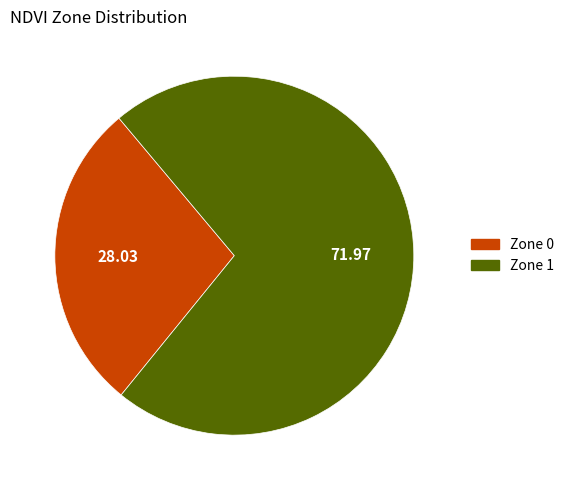

How many segments does this pie chart have?

2